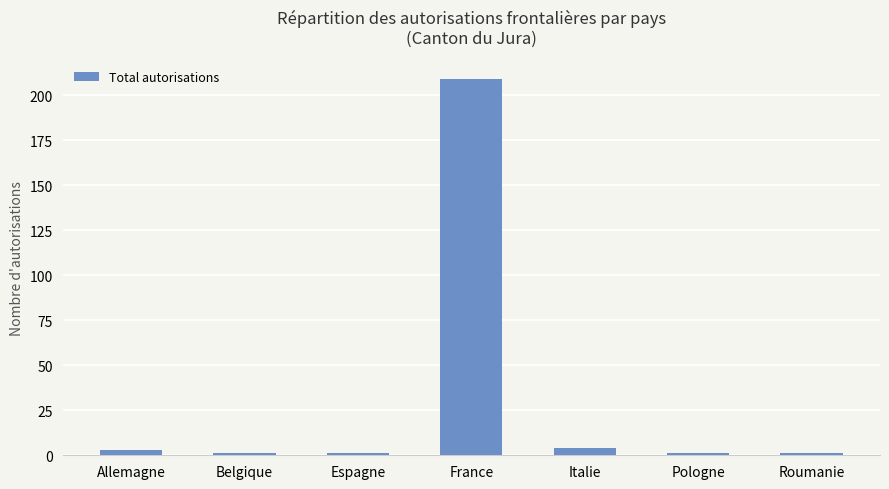

The chart shows a value of 111 at France. True or false?

False